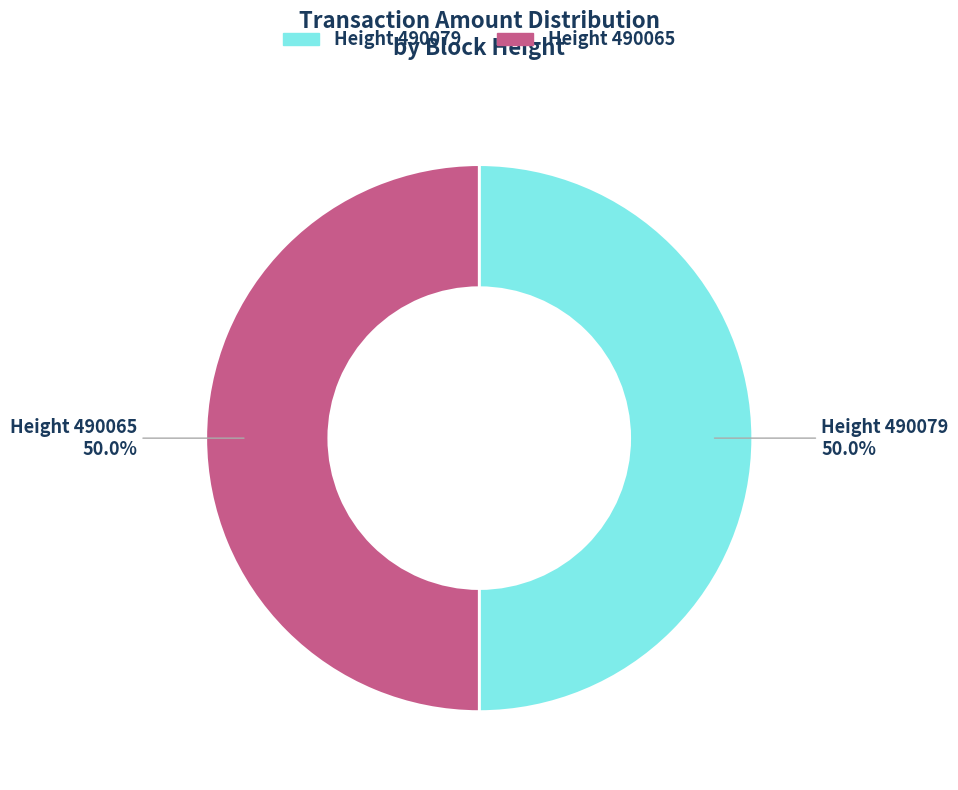

Rank the categories by value from highest to lowest.

490065, 490079